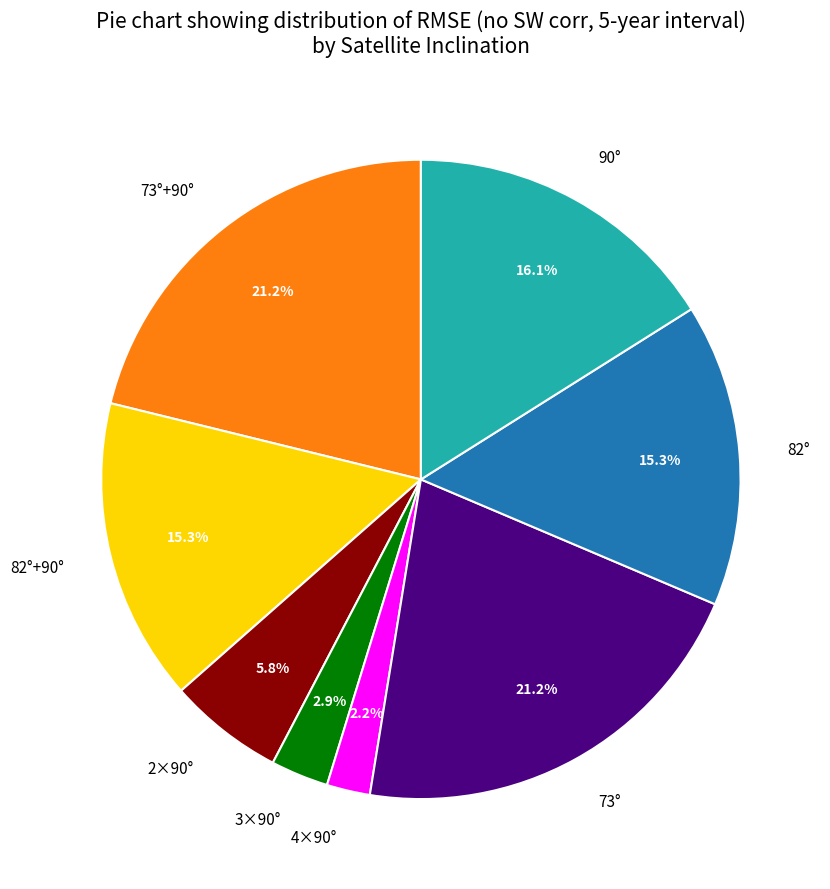

To the nearest percent, what percentage of the pie is 90°?

16%